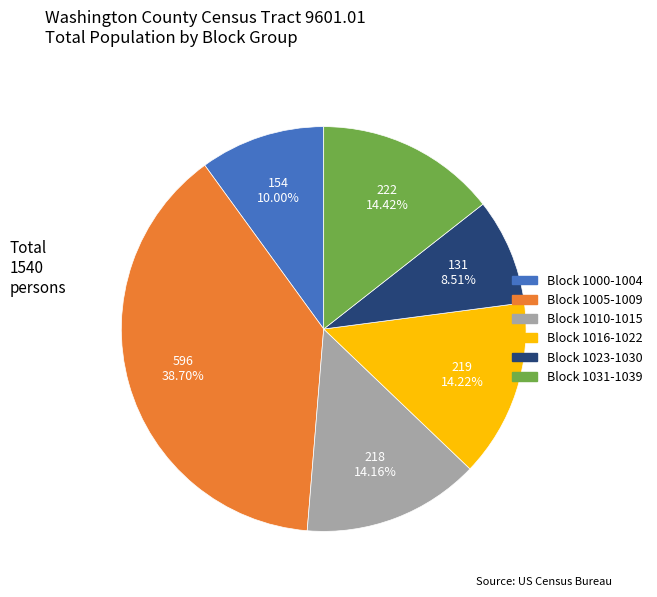

What is the smallest slice in the pie chart?

Block 1023-1030